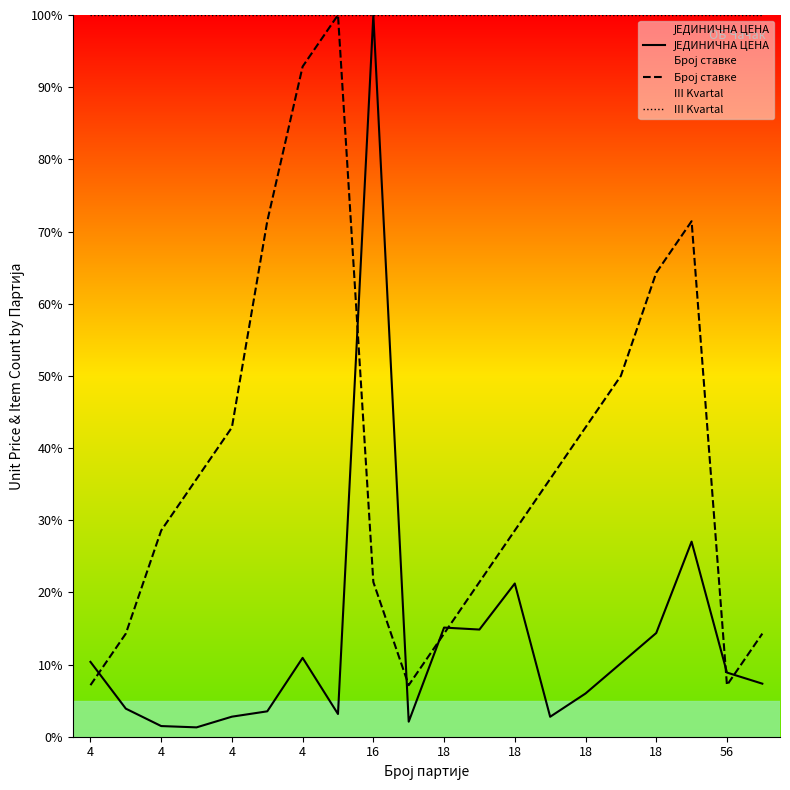

Where does the ЈЕДИНИЧНА ЦЕНА series first go above 8?

4